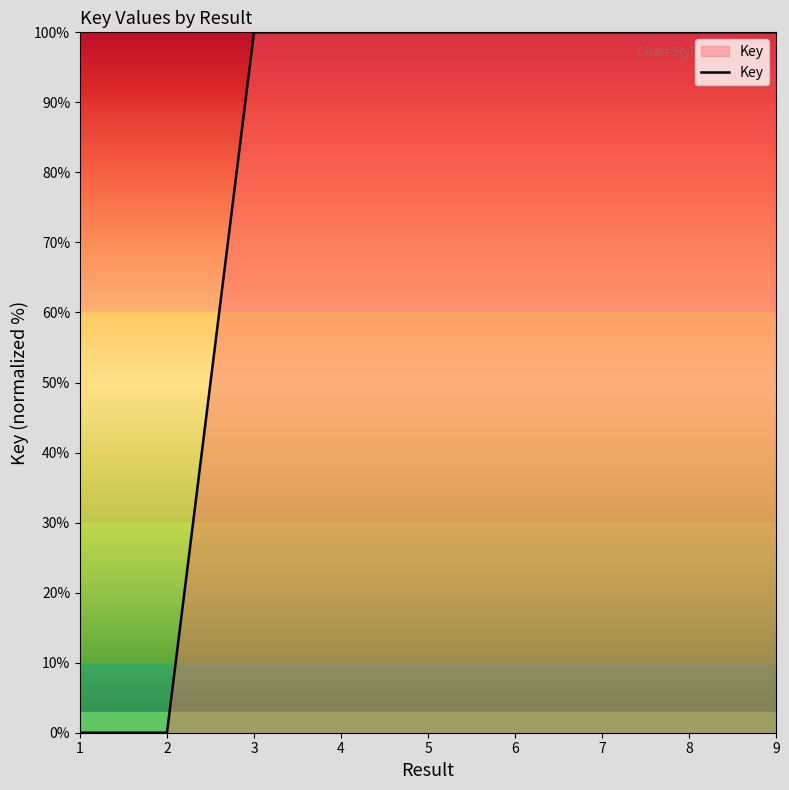

Is it true that the value at 9 is 100.0?

True